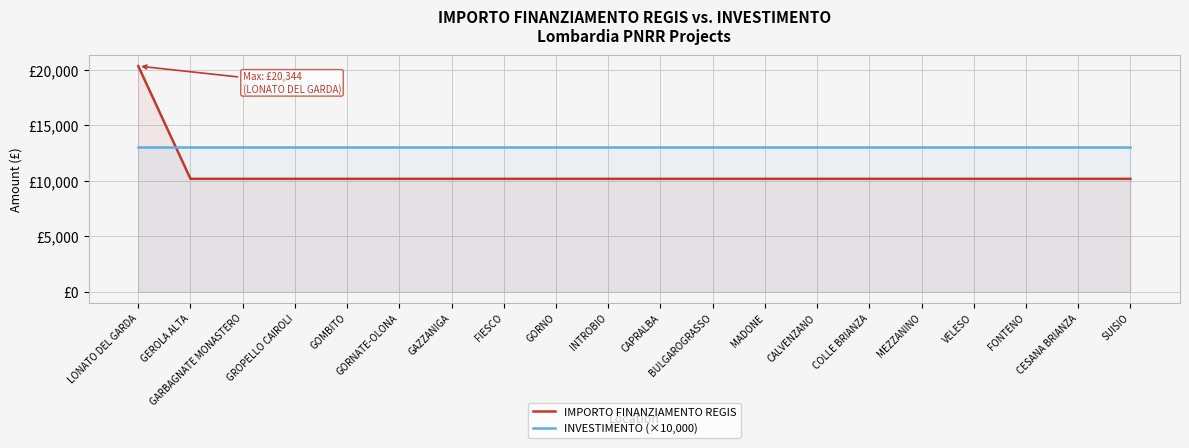

Does the chart display data point markers on the line(s)?

No